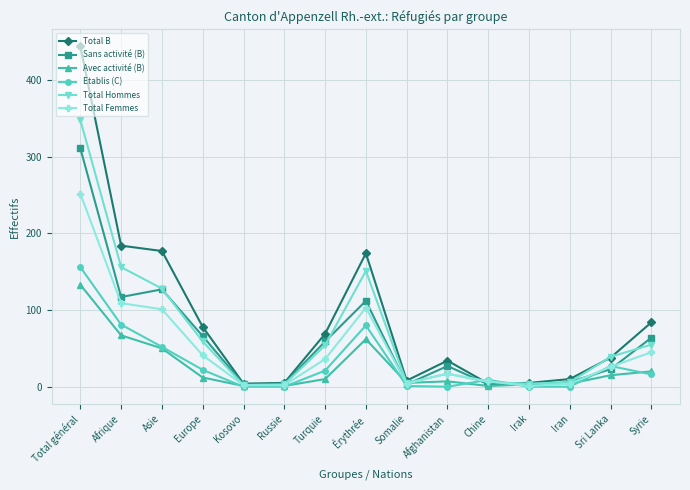

What is the value of the Total Femmes point at the 10th from the left?

17